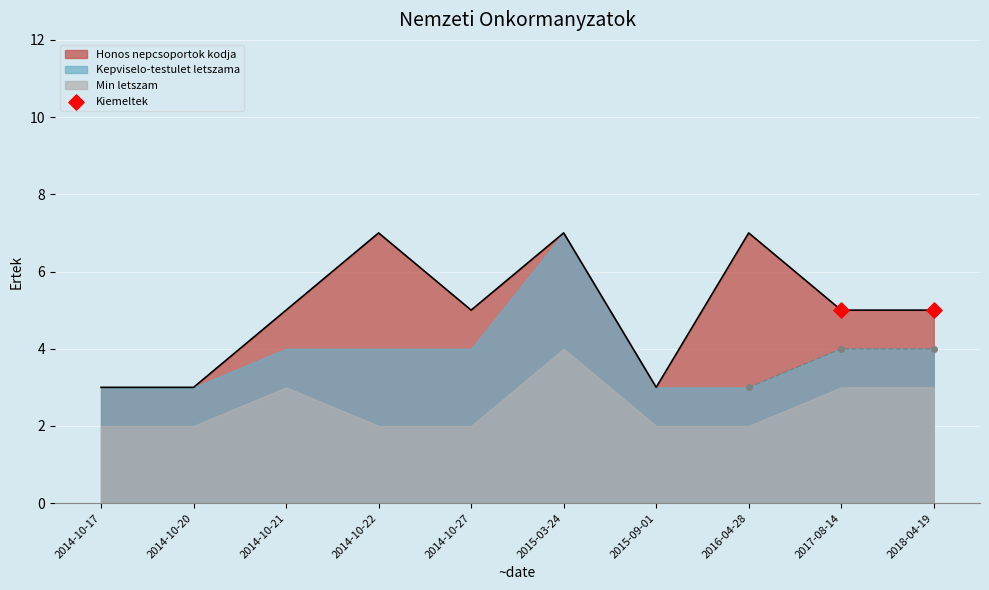

What is the total value across all series at 2014-10-17?

8